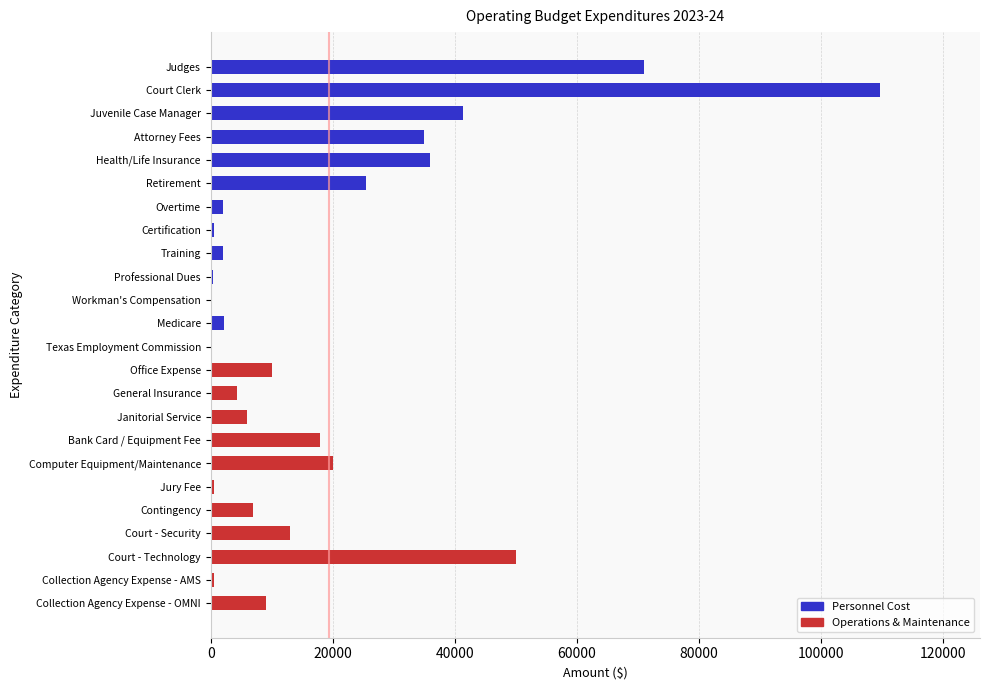

What is the average value?

19357